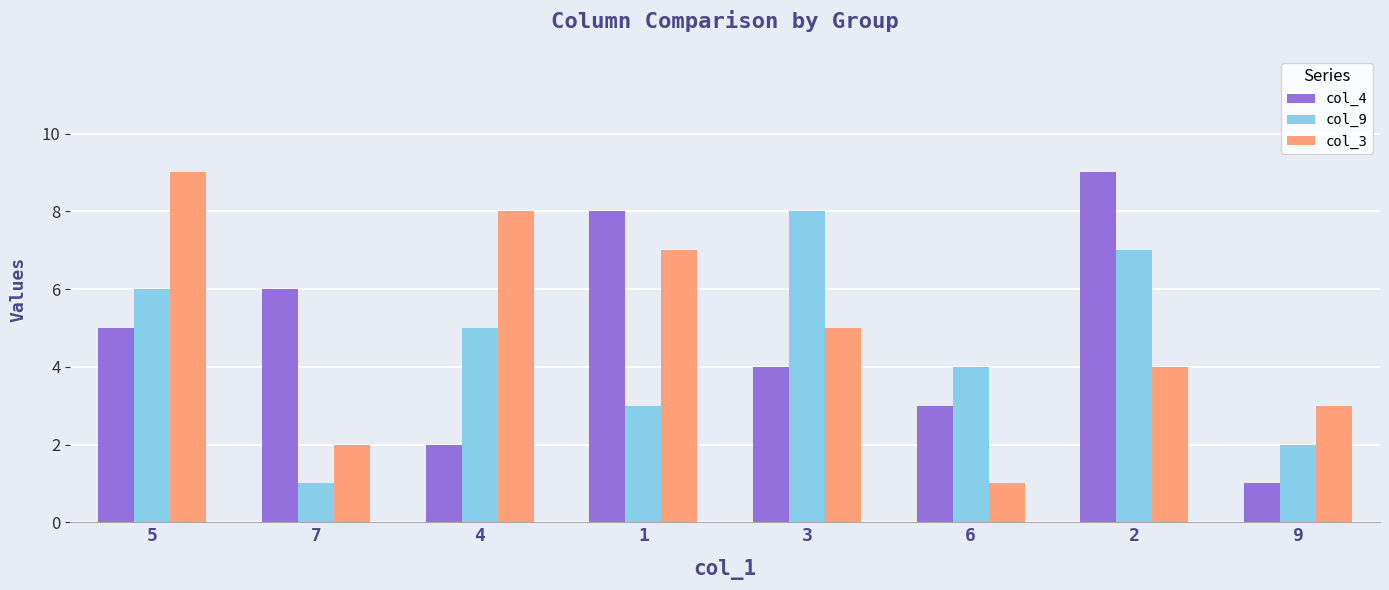

At which label is col_4 closest to 5?

5